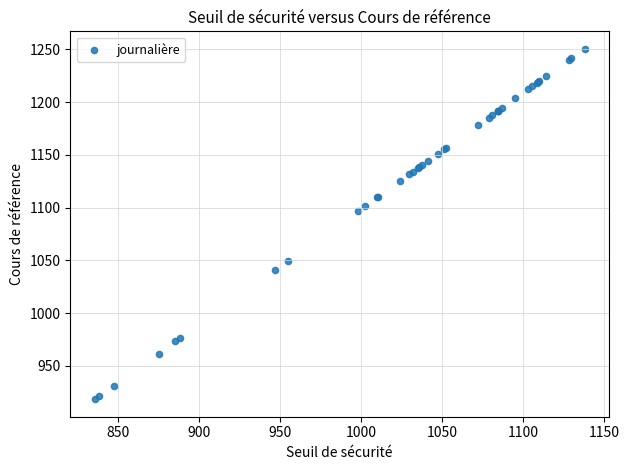

What Y value in the scatter plot is closest to 1084?

1096.9